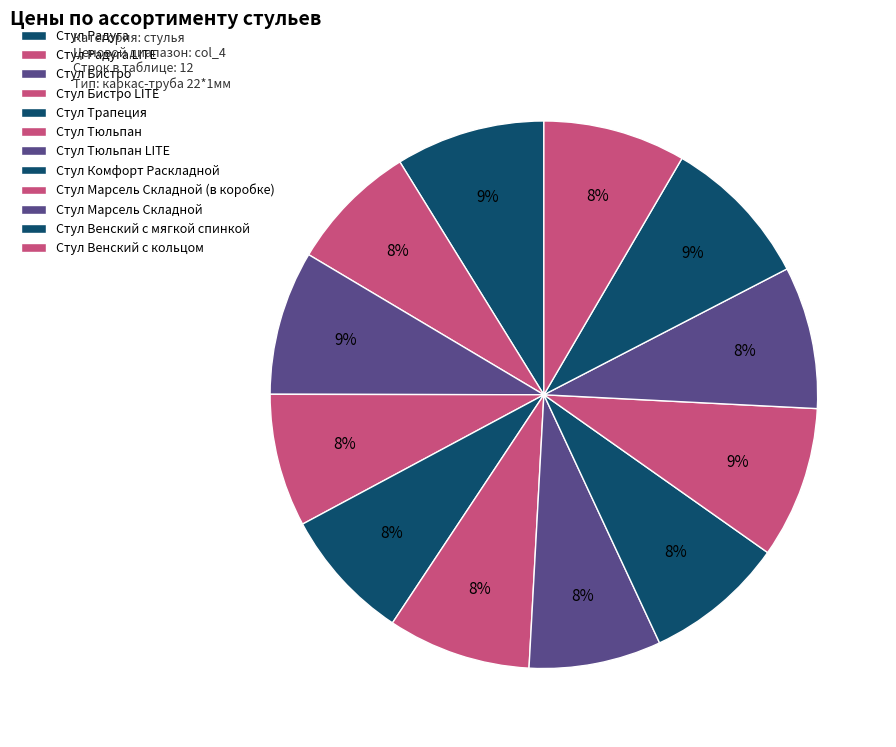

To the nearest percent, what is the average slice percentage?

8%